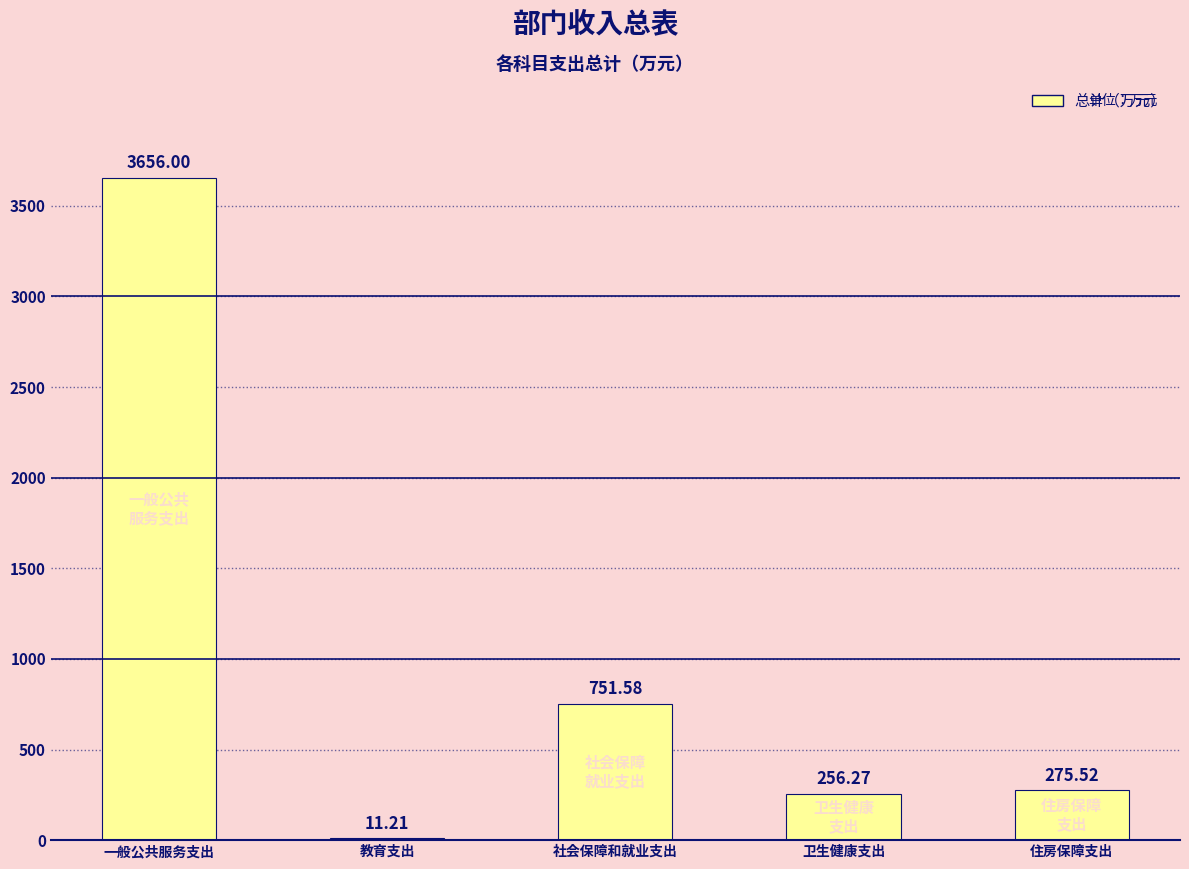

Are the bars horizontal?

No